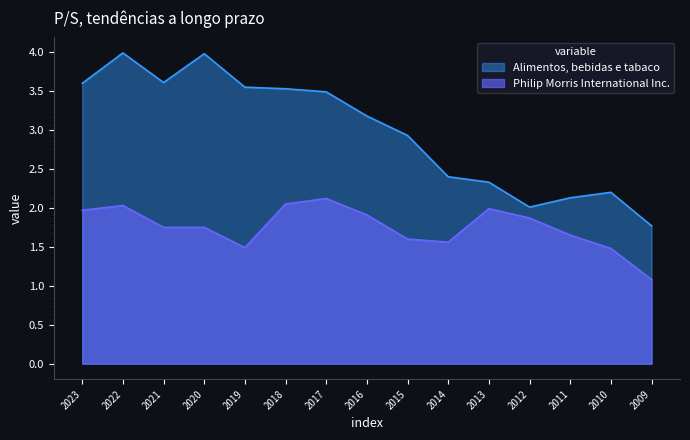

Is it true that Alimentos, bebidas e tabaco equals 2.2 at 2010?

True